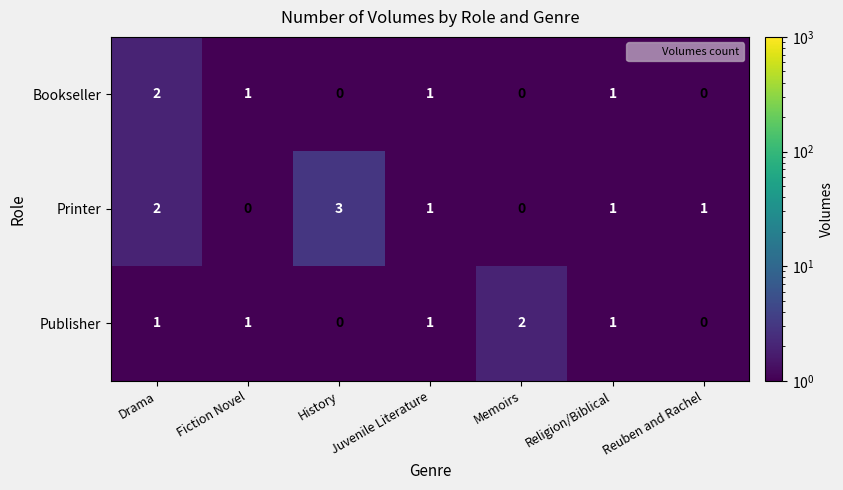

What is the total value across all series at Juvenile Literature?

3